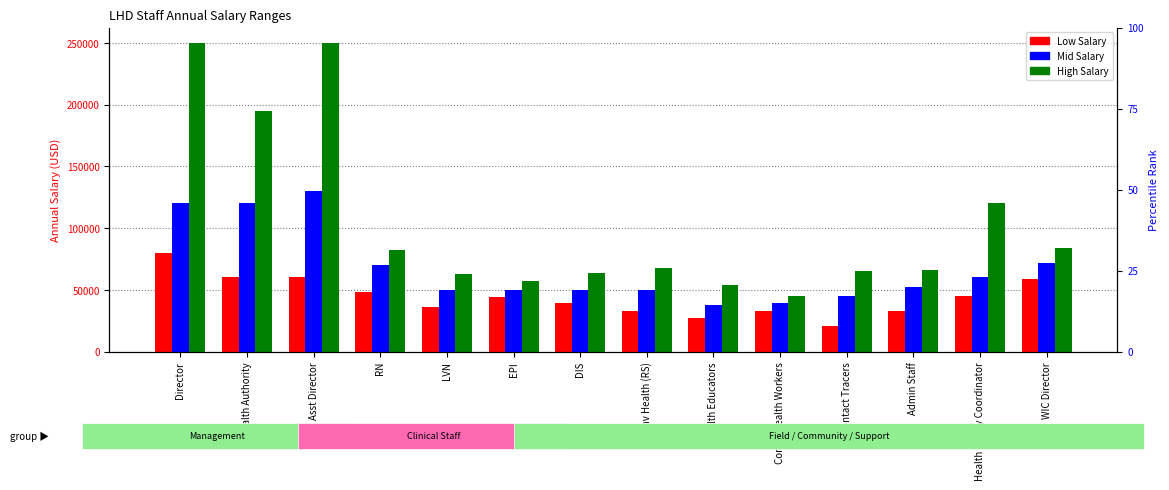

The value of Mid at EPI is 70712. True or false?

False